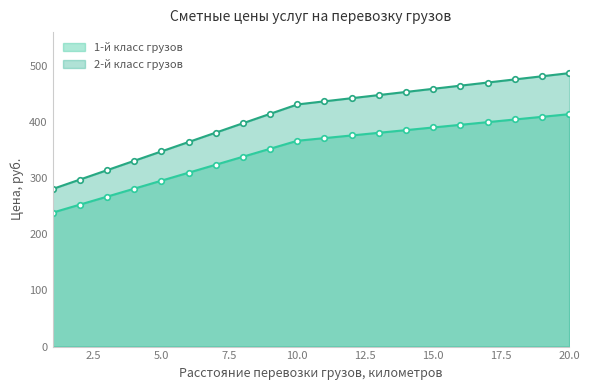

The 1-й класс грузов series shows 281.1 at 4. True or false?

True